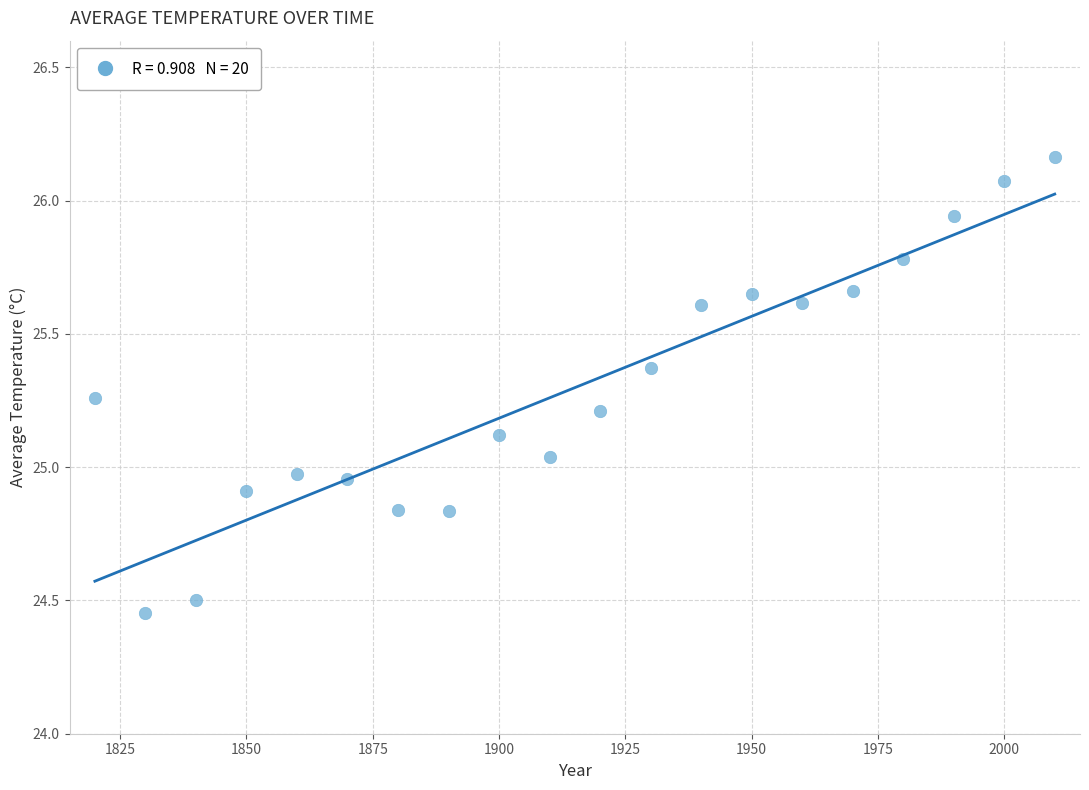

What is the range of X values (max minus min)?

190.0